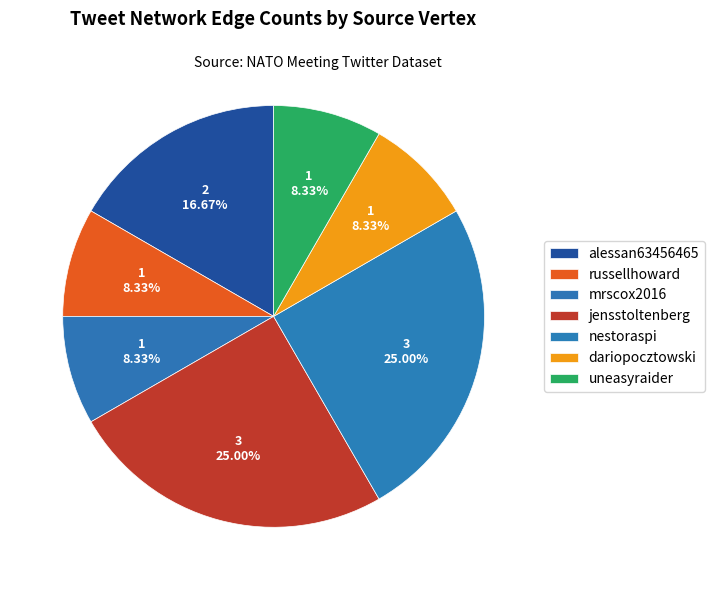

How many segments does this pie chart have?

7